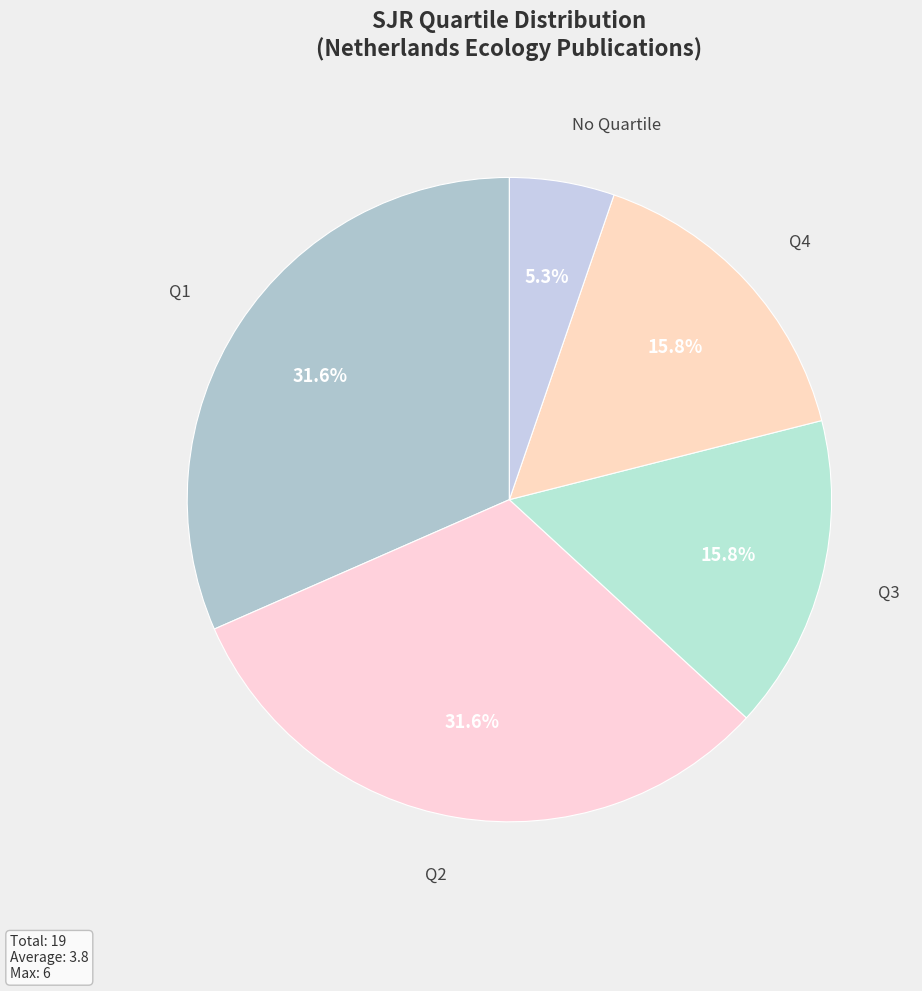

What is the smallest slice in the pie chart?

No Quartile